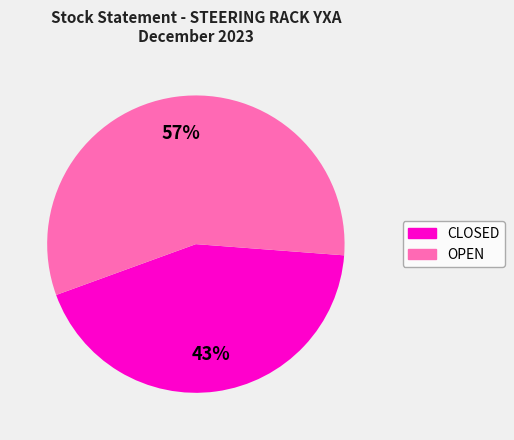

What percentage is the OPEN slice, to the nearest percent?

57%